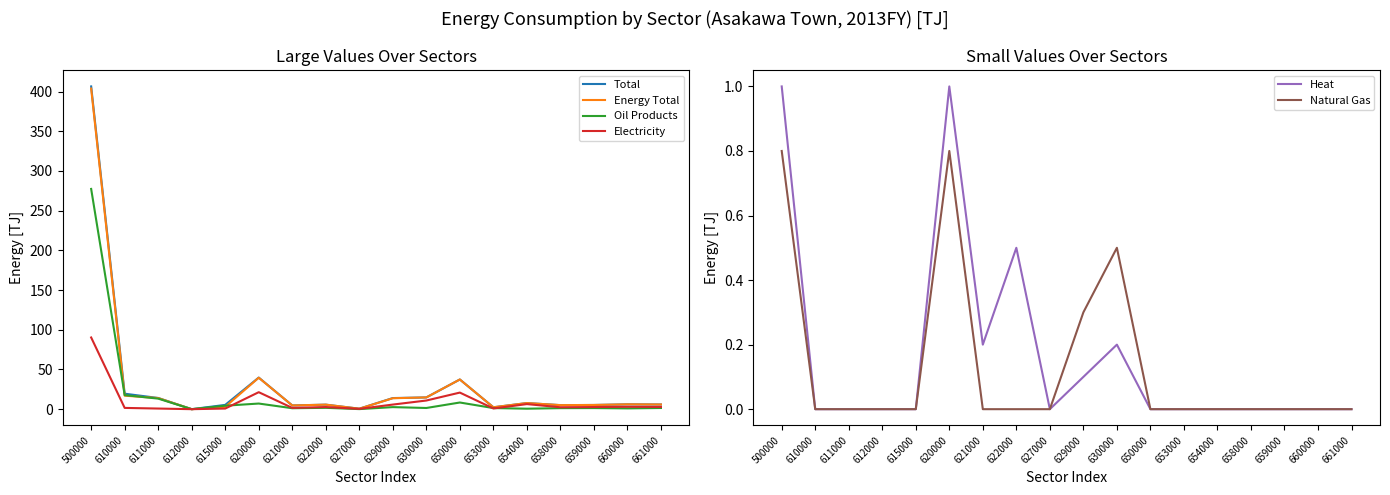

Between 621000 and 660000, which series saw the biggest shift?

Electricity